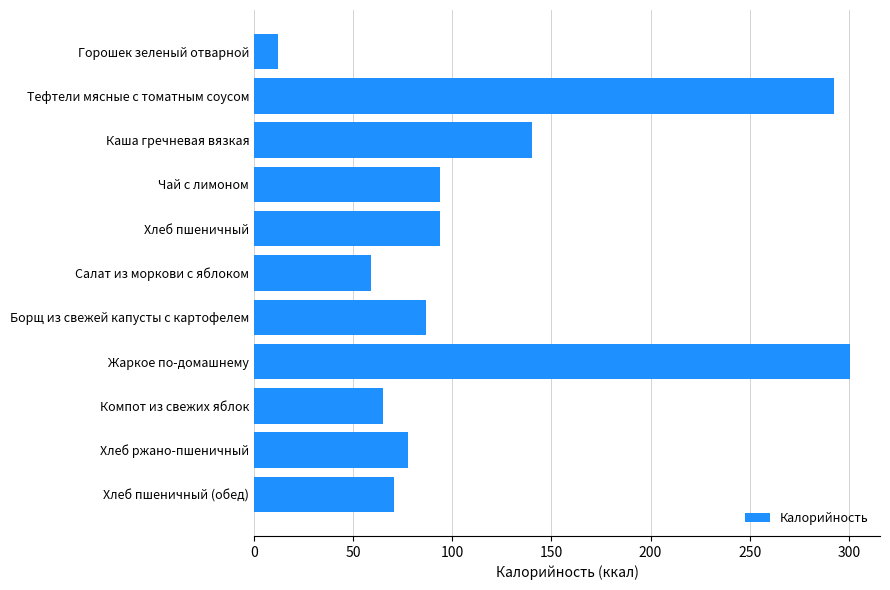

How many distinct data groups are displayed?

1